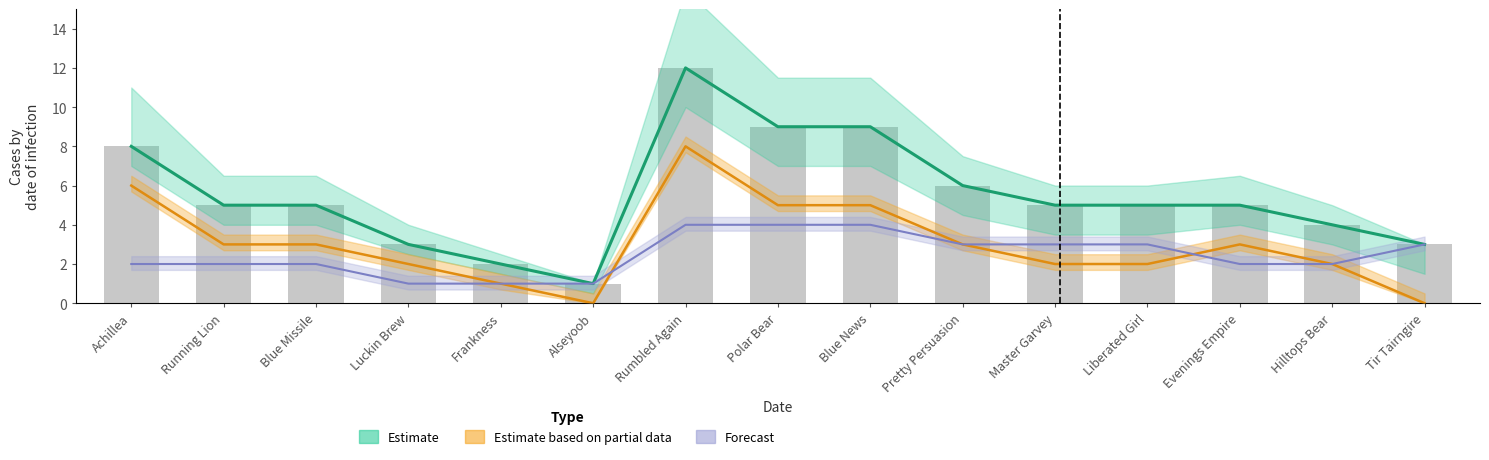

Read the Estimate based on partial data value at Pretty Persuasion.

3